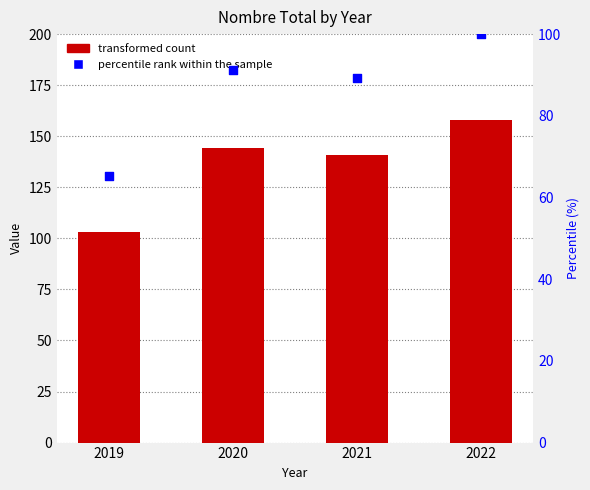

At how many categories does at least one series exceed 124?

3